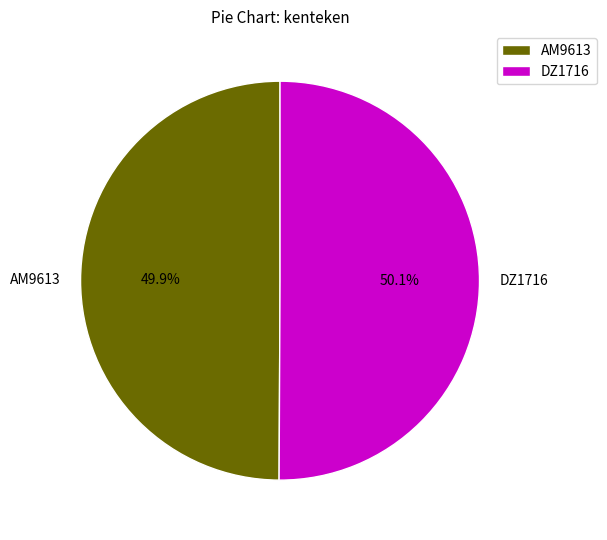

To the nearest percent, what is the average slice percentage?

50%